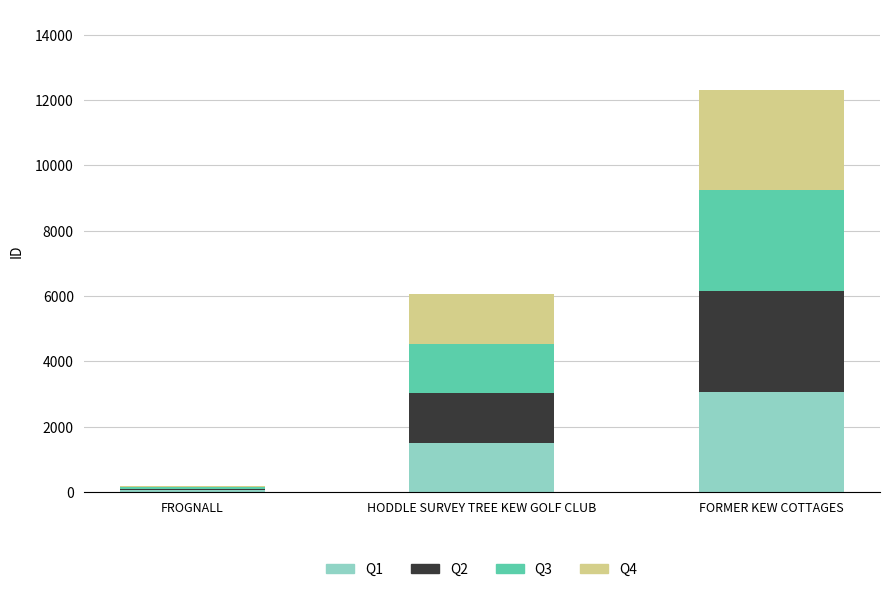

What is the total value across all series at FORMER KEW COTTAGES?

12309.0